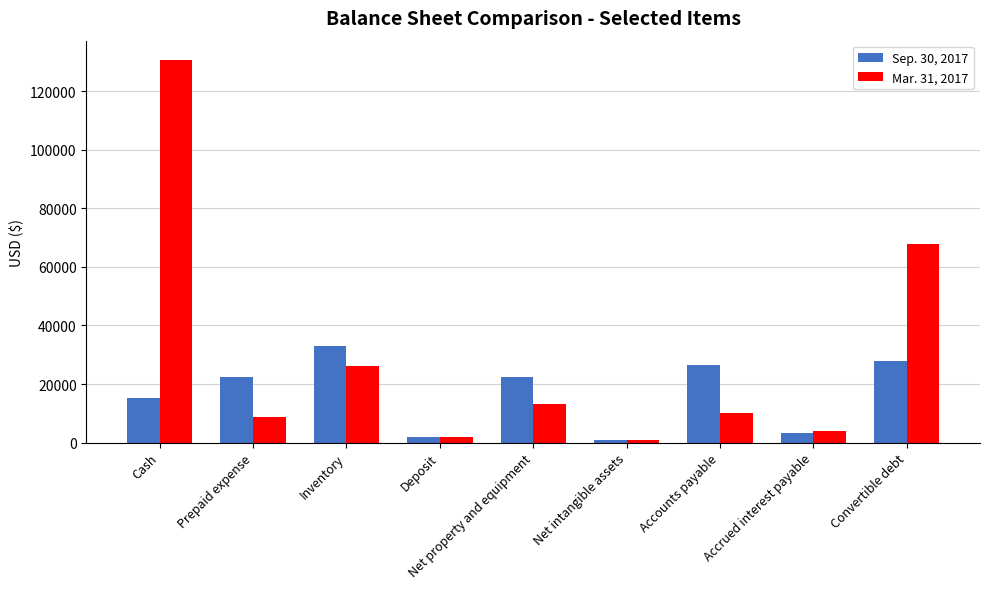

List the series in order of their overall mean, lowest first.

Sep. 30, 2017, Mar. 31, 2017